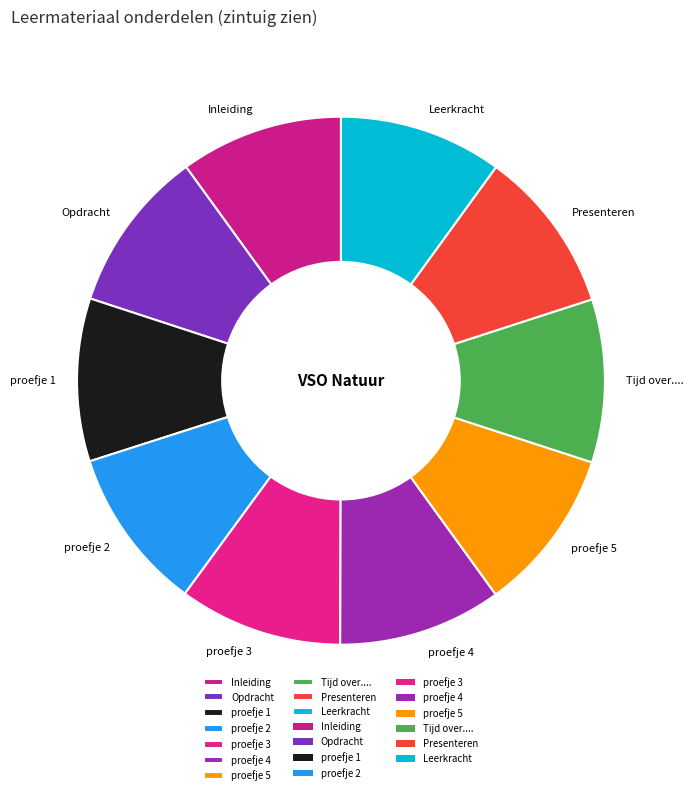

Does any single category account for the majority?

No